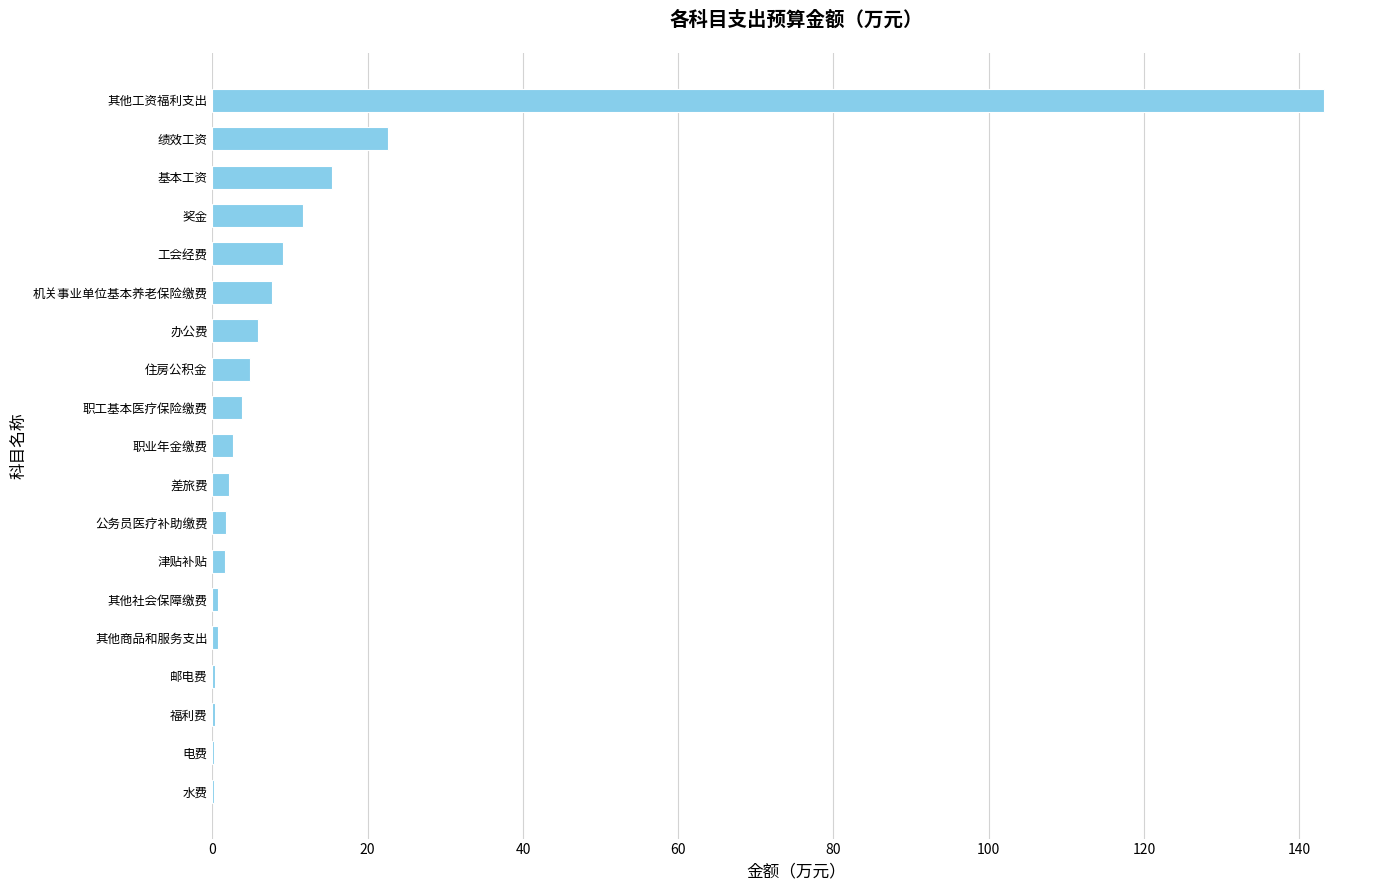

Between 基本工资 and 其他工资福利支出, which is larger?

其他工资福利支出